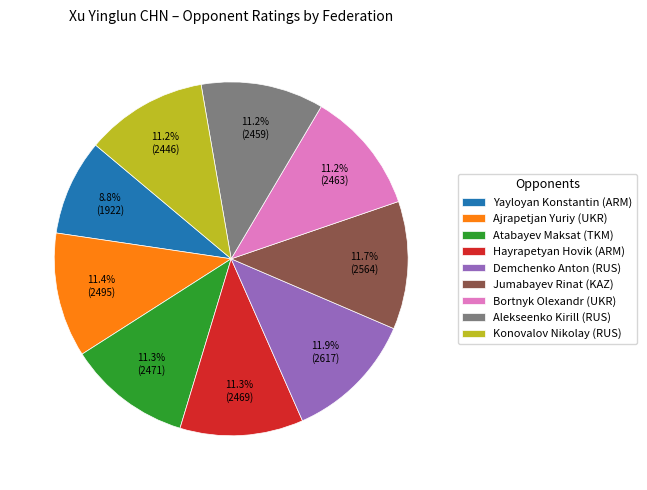

Is there a majority slice in this chart?

No